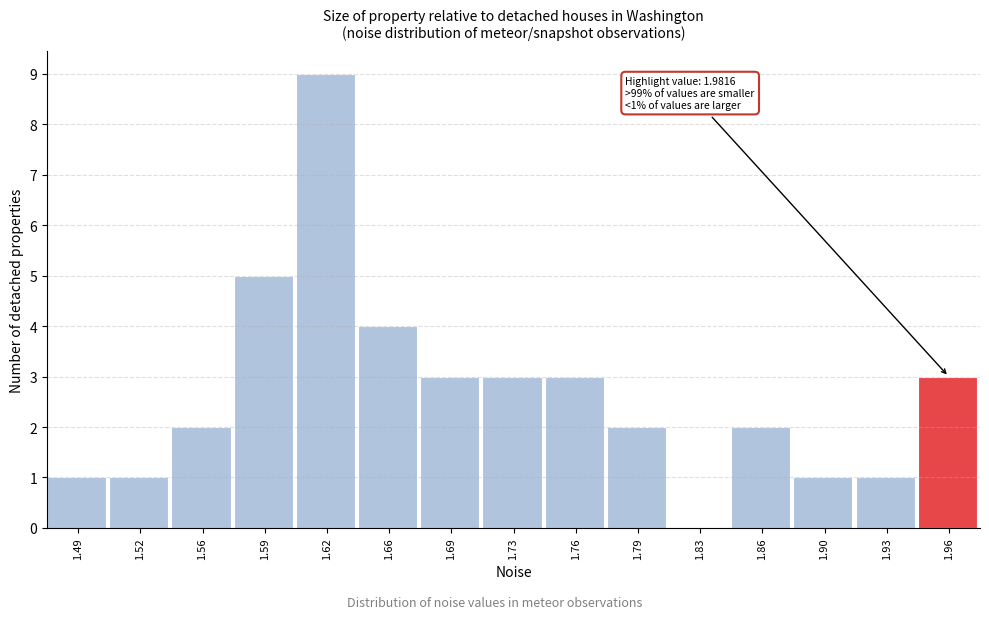

Reading right to left, list all the values displayed in this chart.

1.96=3	1.93=1	1.90=1	1.86=2	1.83=0	1.79=2	1.76=3	1.73=3	1.69=3	1.66=4	1.62=9	1.59=5	1.56=2	1.52=1	1.49=1